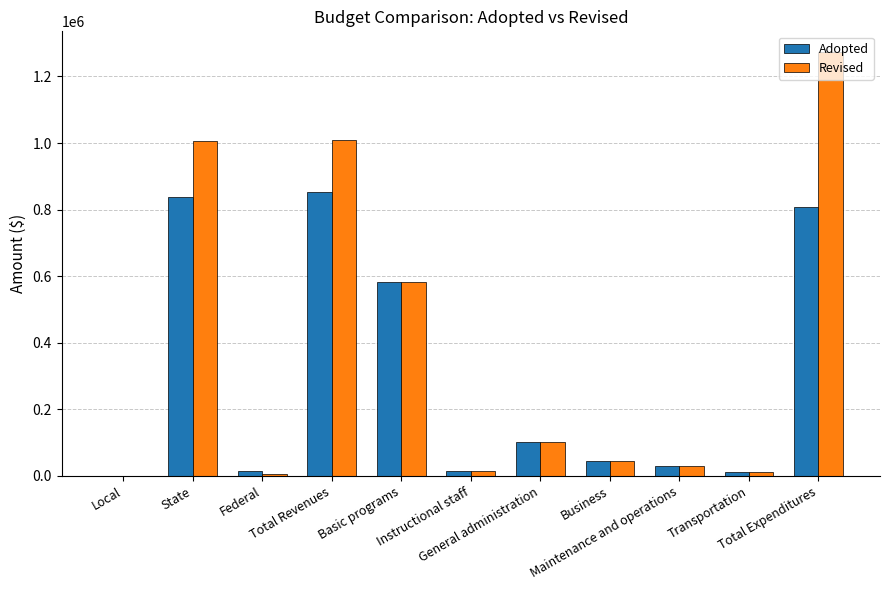

What is the sum of all Revised values?

4076342